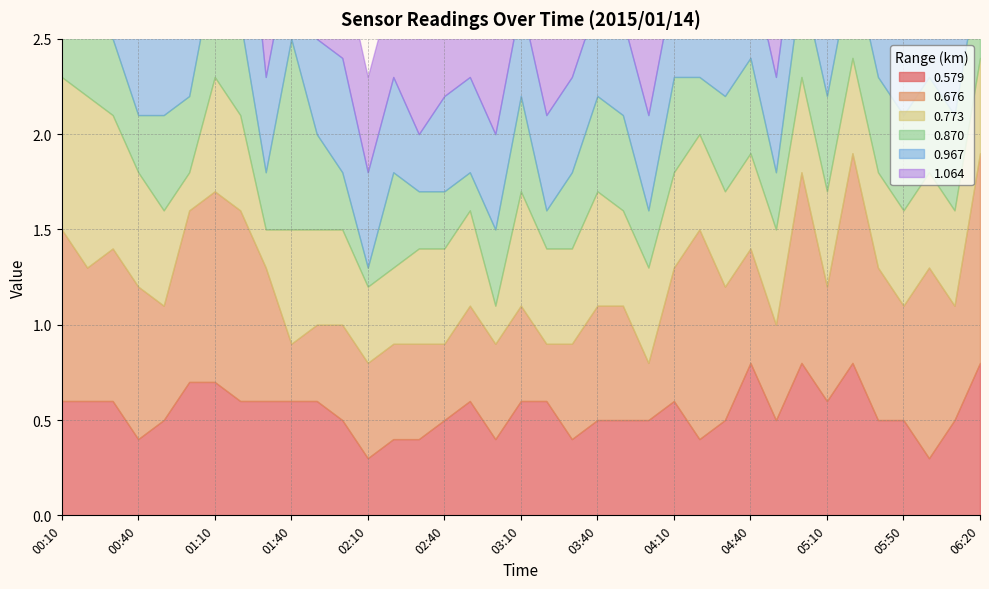

What is the label of the 12th point from the right?

04:20